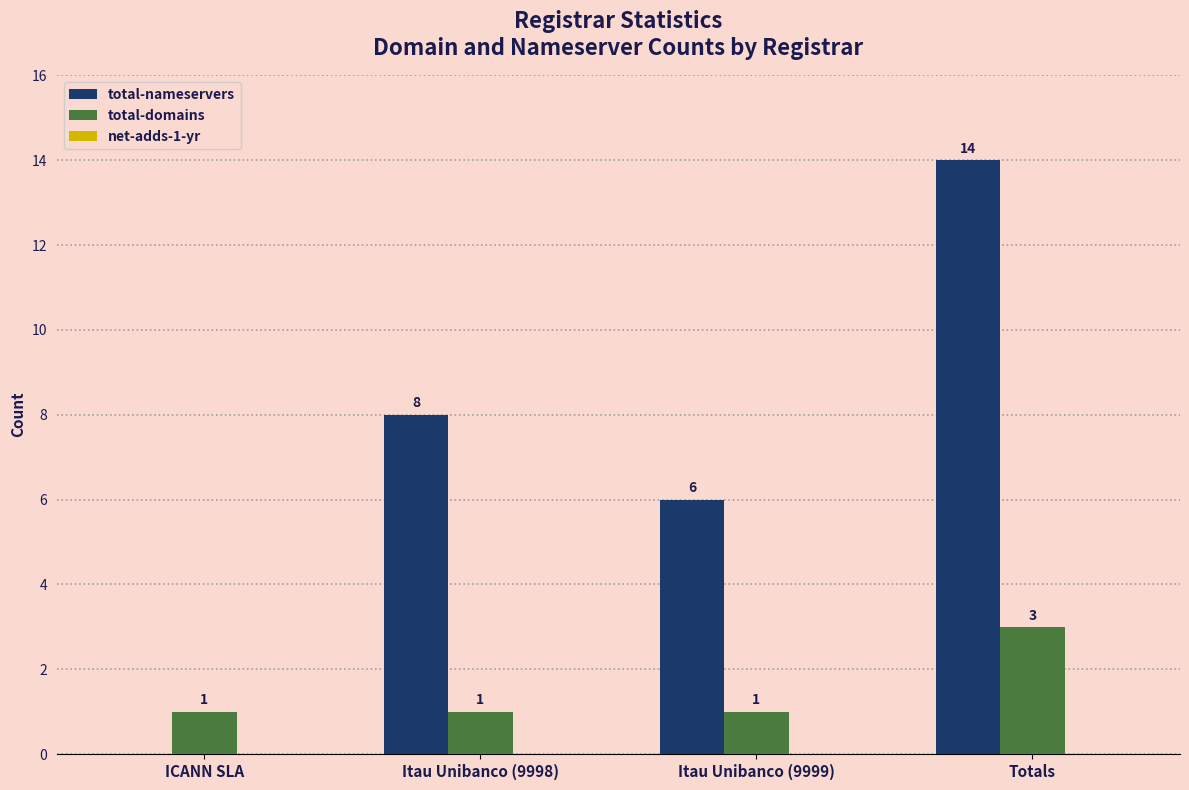

Between Itau Unibanco (9999) and Totals, which series saw the biggest shift?

total-nameservers